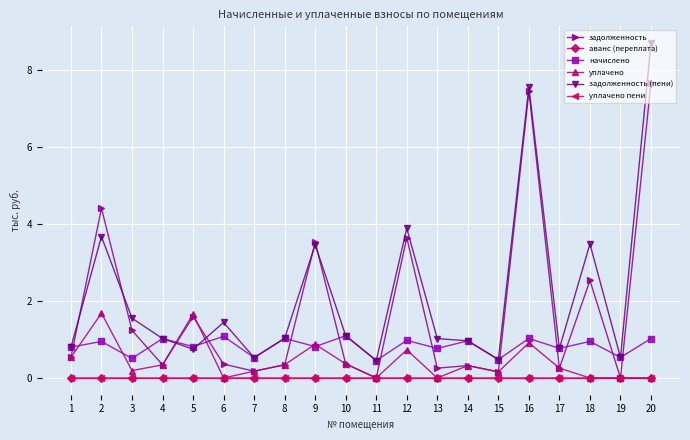

Which series has the largest range (max minus min)?

задолженность (пени)